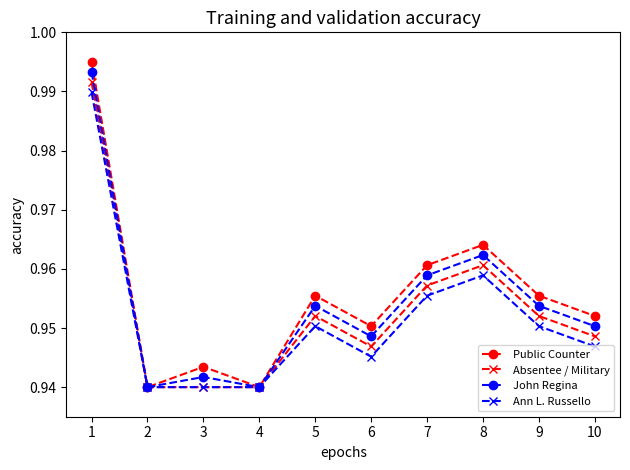

Which category has the highest value in the Ann L. Russello series?

1